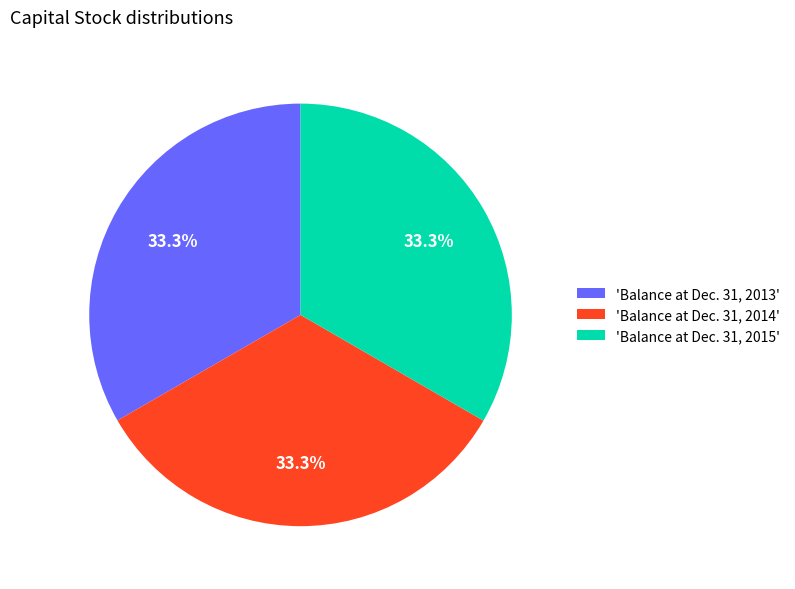

Is there a majority slice in this chart?

No